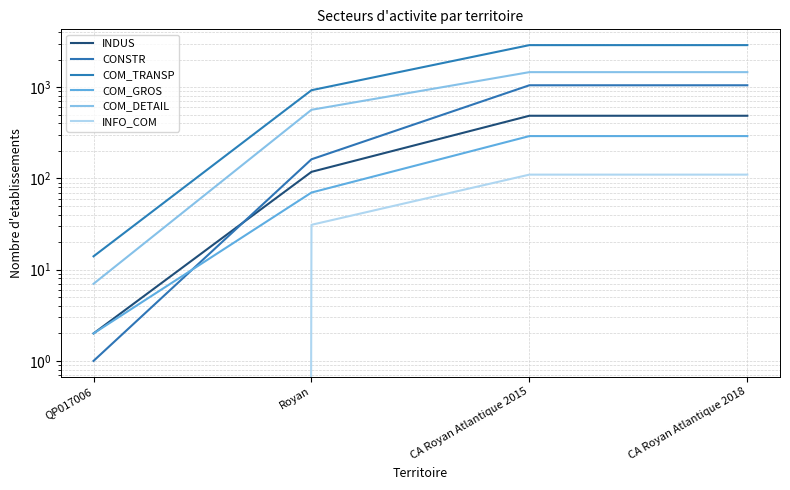

What is the label of the 2nd point from the right?

CA Royan Atlantique 2015